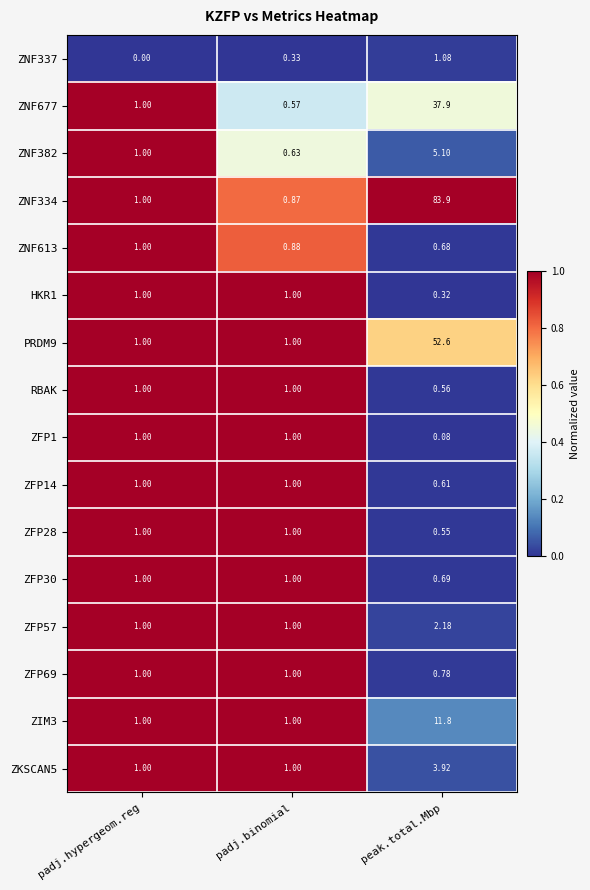

At how many categories does at least one series exceed 0?

3